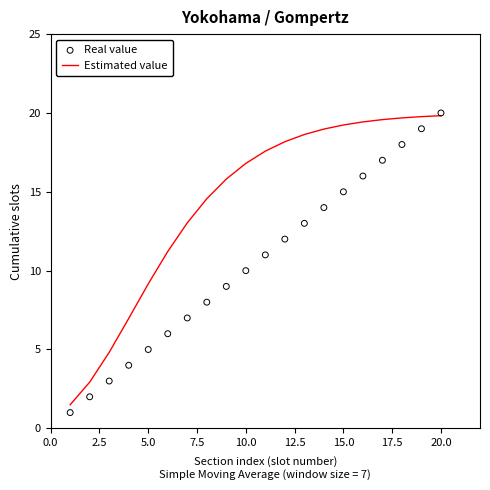

Which series has the largest Y range (max minus min)?

Real value